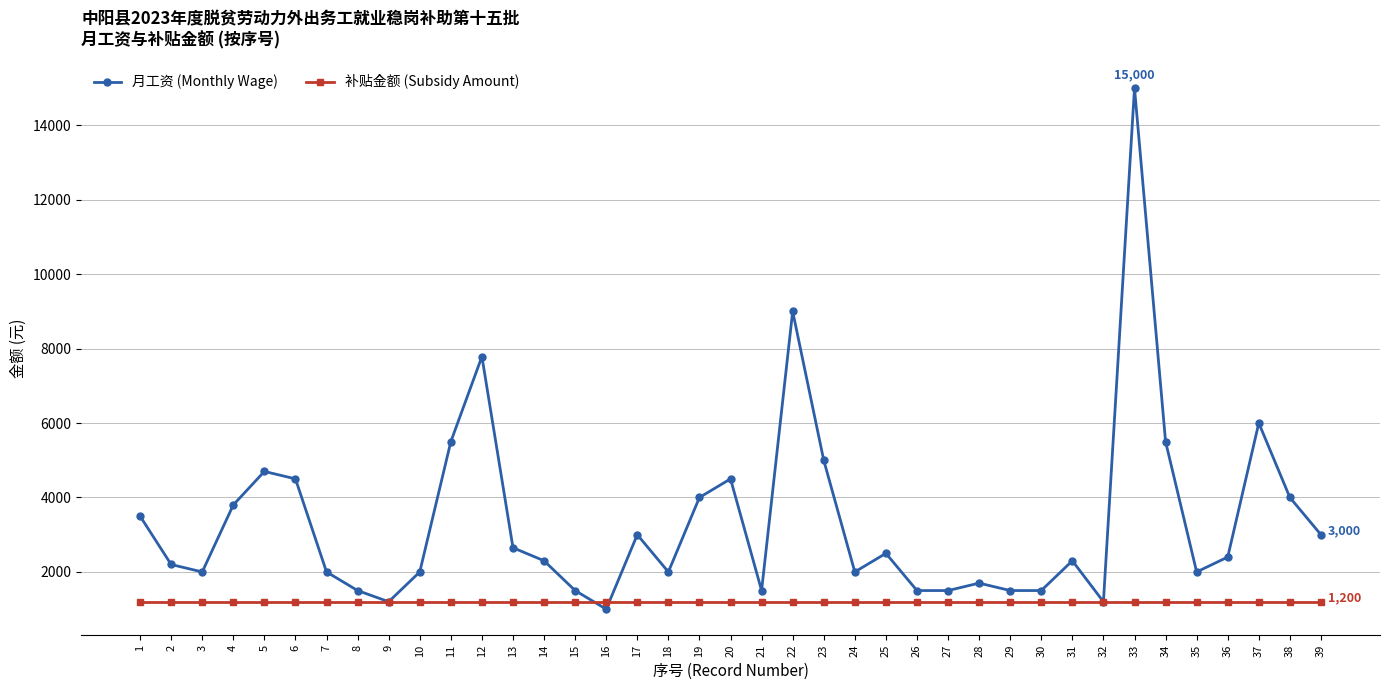

What is the approximate value of 补贴金额 (Subsidy Amount) at 17?

1200